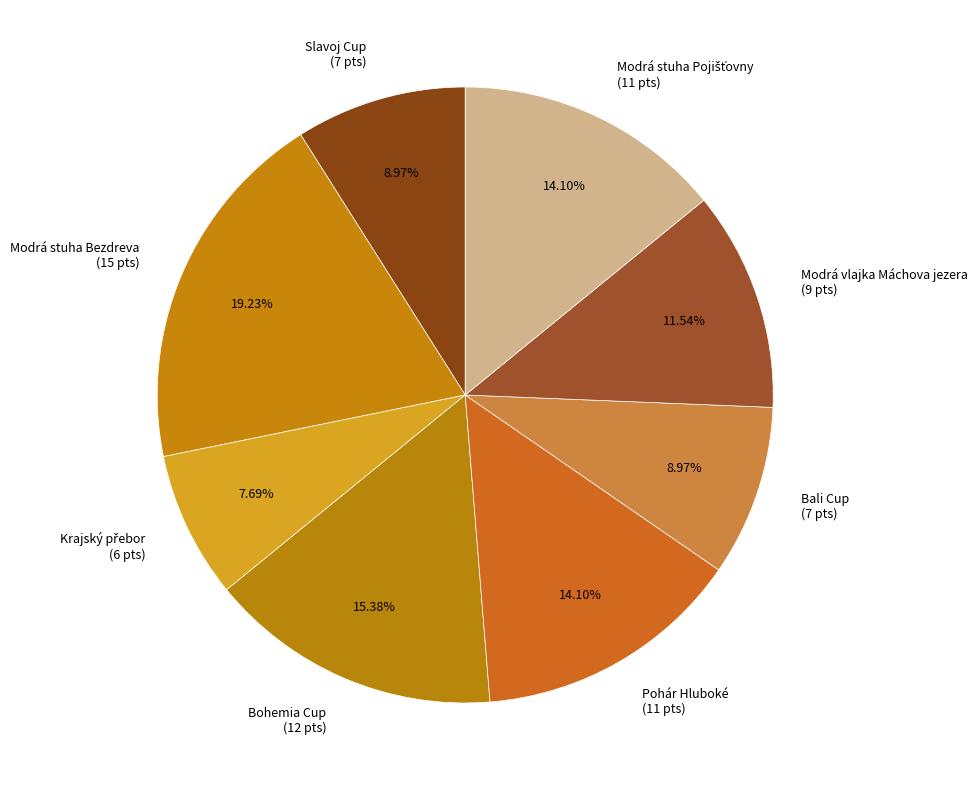

What percentage is the Modrá stuha Bezdreva slice, to the nearest percent?

19%